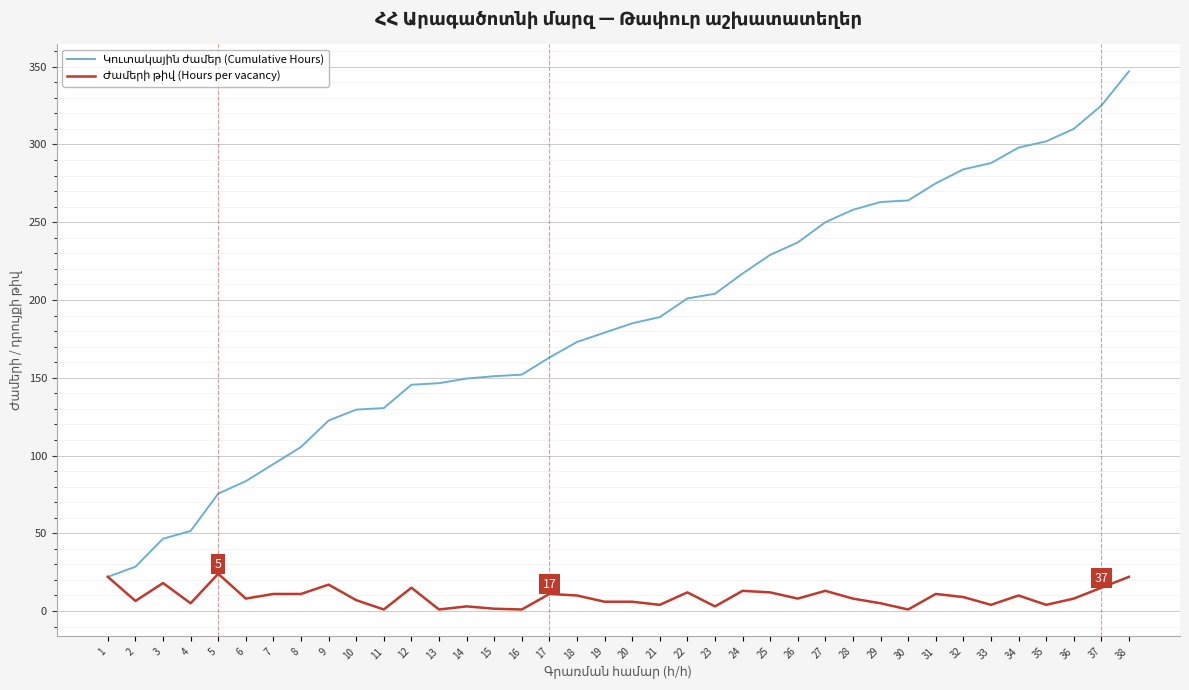

What is the greatest value displayed?

347.0